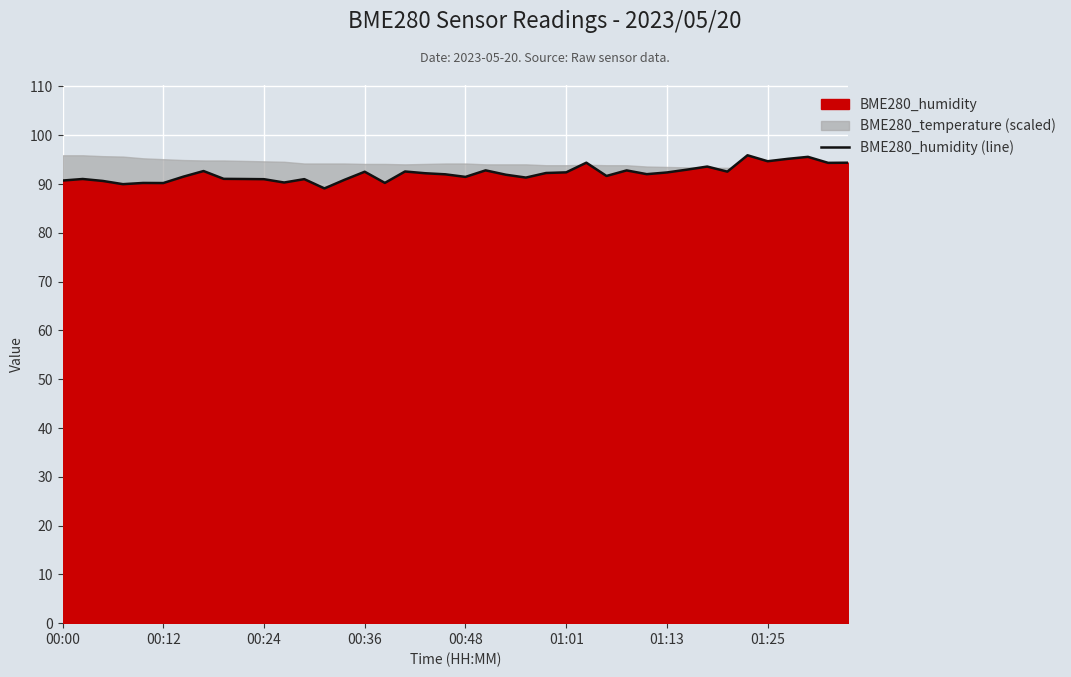

What is the lowest value of the BME280_humidity (line) series?

89.1